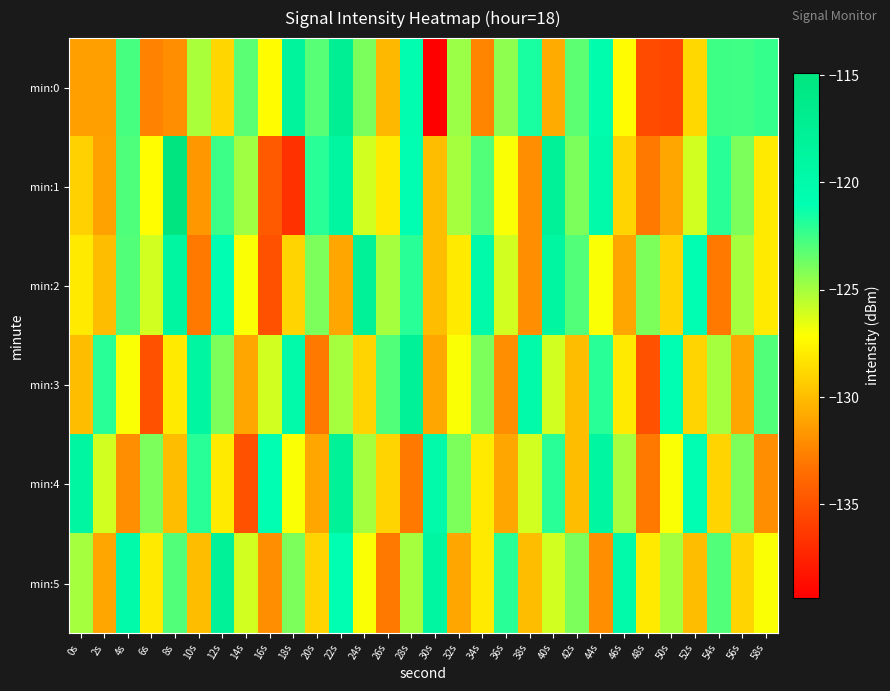

Reading left to right, transcribe all the data shown in this chart.

min:0: 0s=-131.3	2s=-131.3	4s=-122.7	6s=-132.5	8s=-132.0	10s=-125.1	12s=-128.9	14s=-123.2	16s=-127.2	18s=-118.4	20s=-123.1	22s=-117.4	24s=-123.9	26s=-130.2	28s=-120.7	30s=-139.4	32s=-124.7	34s=-132.5	36s=-124.5	38s=-121.6	40s=-130.8	42s=-123.2	44s=-120.4	46s=-127.3	48s=-135.3	50s=-135.5	52s=-128.9	54s=-122.5	56s=-122.6	58s=-122.3
min:1: 0s=-129.1	2s=-131.2	4s=-122.9	6s=-127.2	8s=-114.9	10s=-131.6	12s=-122.5	14s=-124.8	16s=-134.5	18s=-136.7	20s=-122.0	22s=-119.0	24s=-126.0	26s=-128.0	28s=-121.0	30s=-130.0	32s=-125.0	34s=-123.0	36s=-127.0	38s=-132.0	40s=-118.0	42s=-124.0	44s=-120.0	46s=-129.0	48s=-133.0	50s=-131.0	52s=-126.0	54s=-122.0	56s=-124.0	58s=-128.0
min:2: 0s=-128.0	2s=-130.0	4s=-123.0	6s=-126.0	8s=-119.0	10s=-133.0	12s=-121.0	14s=-127.0	16s=-135.0	18s=-129.0	20s=-124.0	22s=-131.0	24s=-118.0	26s=-125.0	28s=-122.0	30s=-130.0	32s=-128.0	34s=-120.0	36s=-126.0	38s=-132.0	40s=-119.0	42s=-123.0	44s=-127.0	46s=-131.0	48s=-124.0	50s=-129.0	52s=-121.0	54s=-133.0	56s=-125.0	58s=-128.0
min:3: 0s=-130.0	2s=-122.0	4s=-127.0	6s=-135.0	8s=-128.0	10s=-119.0	12s=-124.0	14s=-131.0	16s=-126.0	18s=-120.0	20s=-133.0	22s=-125.0	24s=-129.0	26s=-123.0	28s=-118.0	30s=-131.0	32s=-127.0	34s=-124.0	36s=-132.0	38s=-120.0	40s=-126.0	42s=-130.0	44s=-122.0	46s=-128.0	48s=-135.0	50s=-121.0	52s=-129.0	54s=-125.0	56s=-131.0	58s=-123.0
min:4: 0s=-119.0	2s=-126.0	4s=-132.0	6s=-124.0	8s=-130.0	10s=-122.0	12s=-128.0	14s=-135.0	16s=-121.0	18s=-127.0	20s=-131.0	22s=-118.0	24s=-125.0	26s=-129.0	28s=-133.0	30s=-120.0	32s=-124.0	34s=-128.0	36s=-131.0	38s=-126.0	40s=-122.0	42s=-130.0	44s=-119.0	46s=-125.0	48s=-133.0	50s=-127.0	52s=-121.0	54s=-129.0	56s=-124.0	58s=-132.0
min:5: 0s=-125.0	2s=-131.0	4s=-120.0	6s=-128.0	8s=-123.0	10s=-130.0	12s=-118.0	14s=-126.0	16s=-132.0	18s=-124.0	20s=-129.0	22s=-121.0	24s=-127.0	26s=-133.0	28s=-125.0	30s=-119.0	32s=-131.0	34s=-128.0	36s=-122.0	38s=-130.0	40s=-126.0	42s=-124.0	44s=-132.0	46s=-120.0	48s=-128.0	50s=-125.0	52s=-130.0	54s=-123.0	56s=-129.0	58s=-127.0